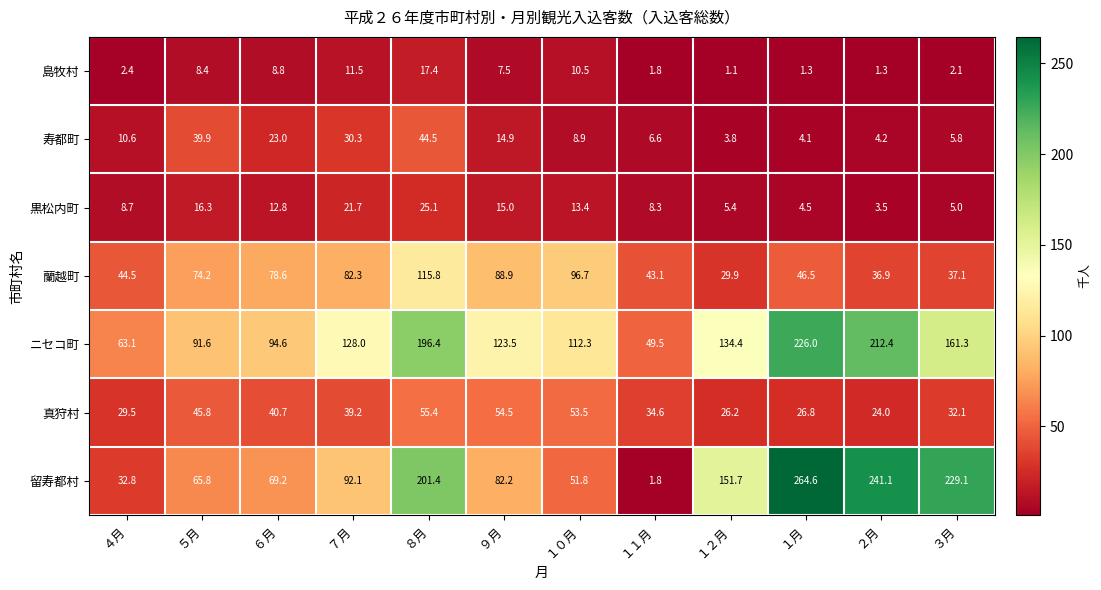

What is the maximum value shown in the chart?

264.6